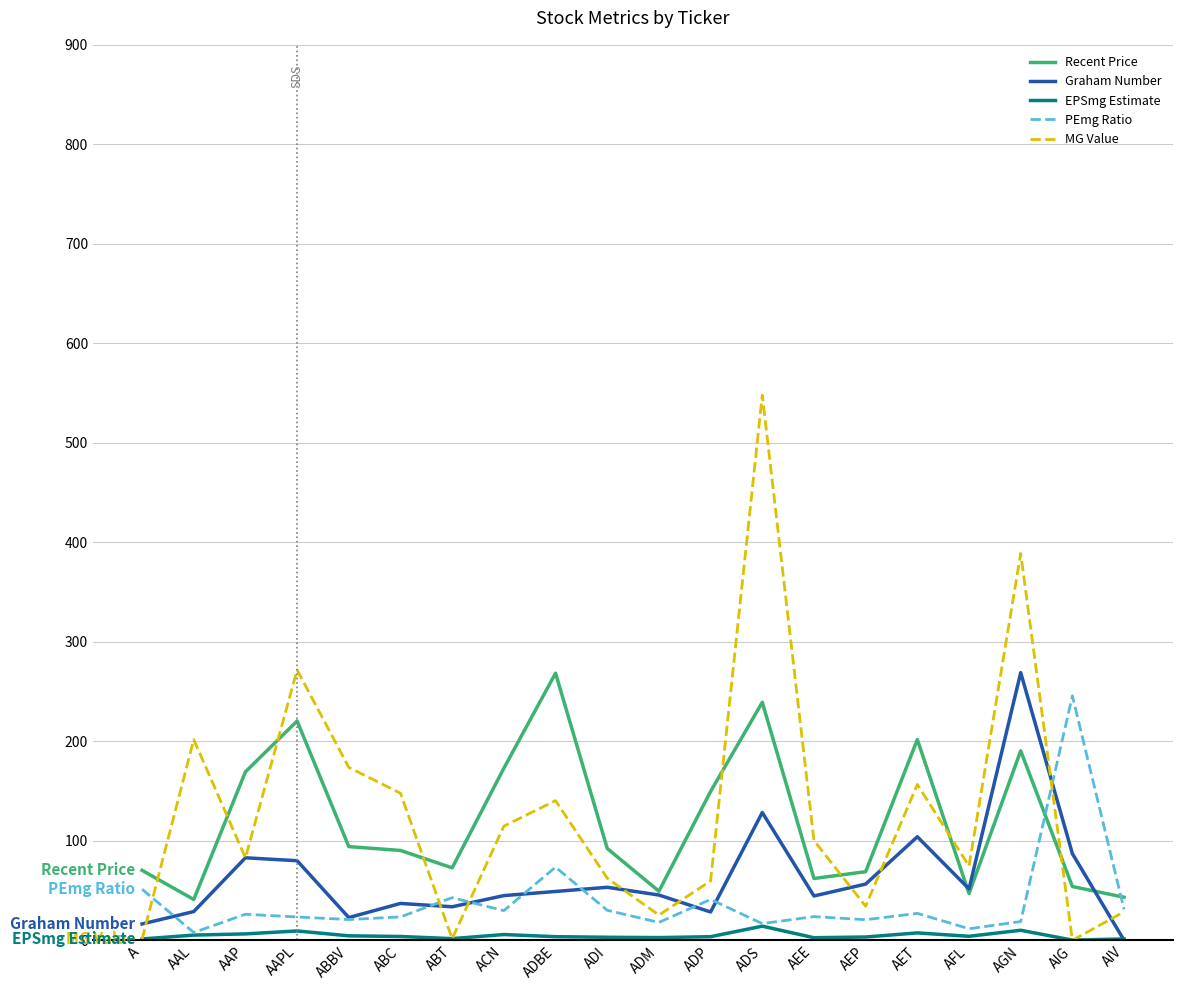

At how many categories does at least one series exceed 519?

1